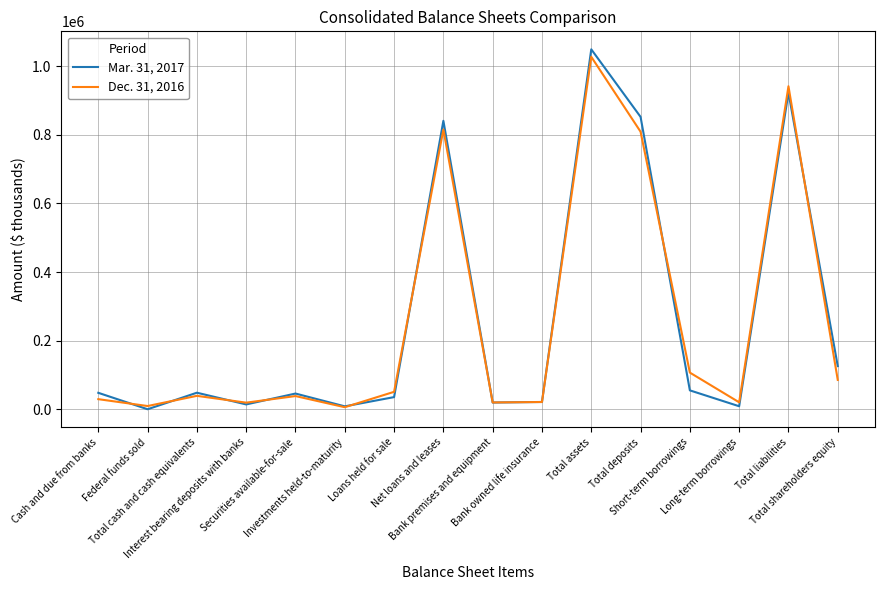

How many series are shown in this chart?

2